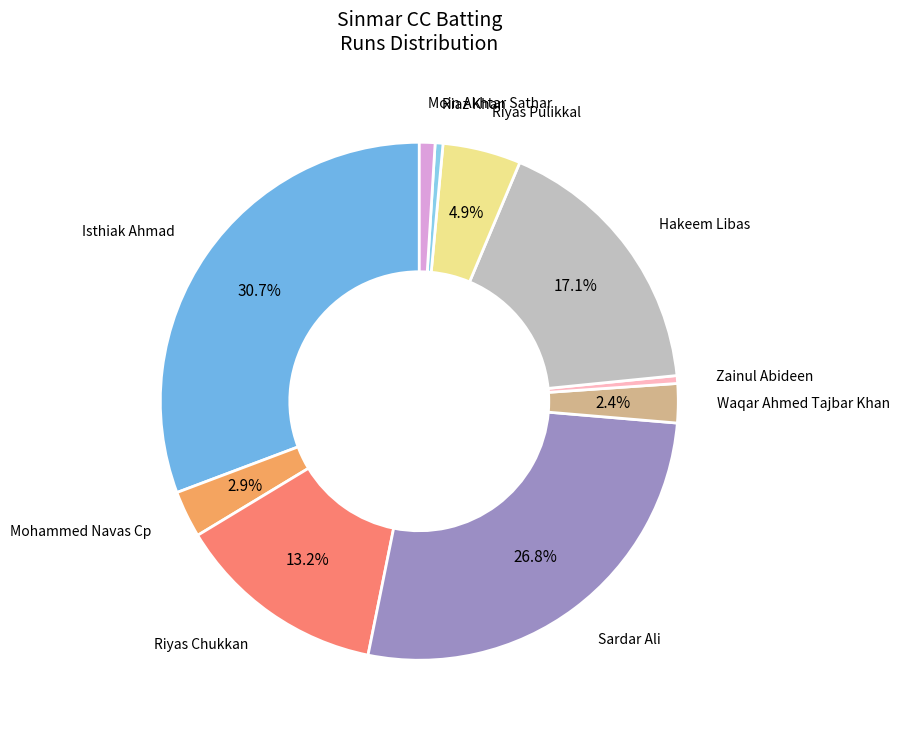

How many slices are in this pie chart?

10